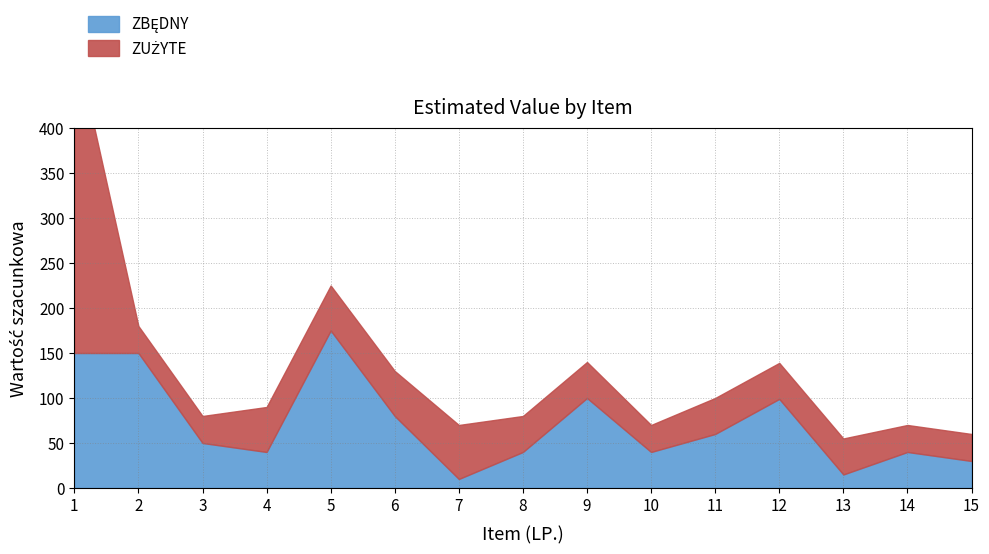

What value does the ZBĘDNY series have at 2?

150